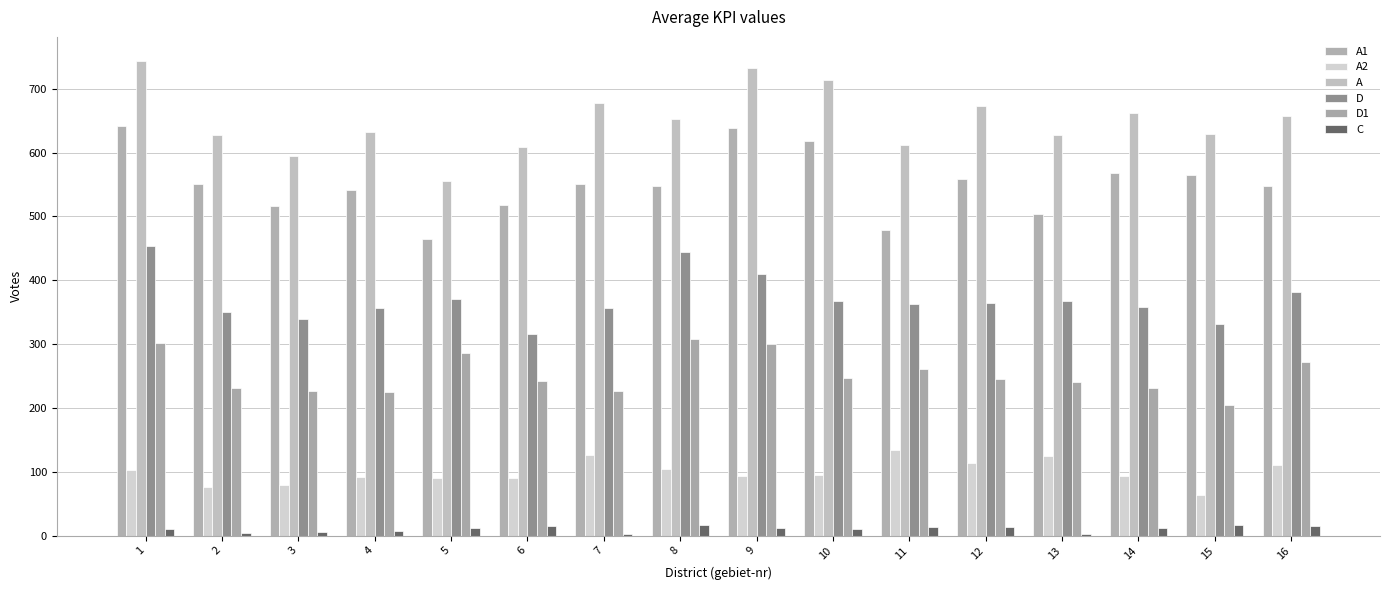

Rank the series by their maximum value, from highest to lowest.

A, A1, D, D1, A2, C